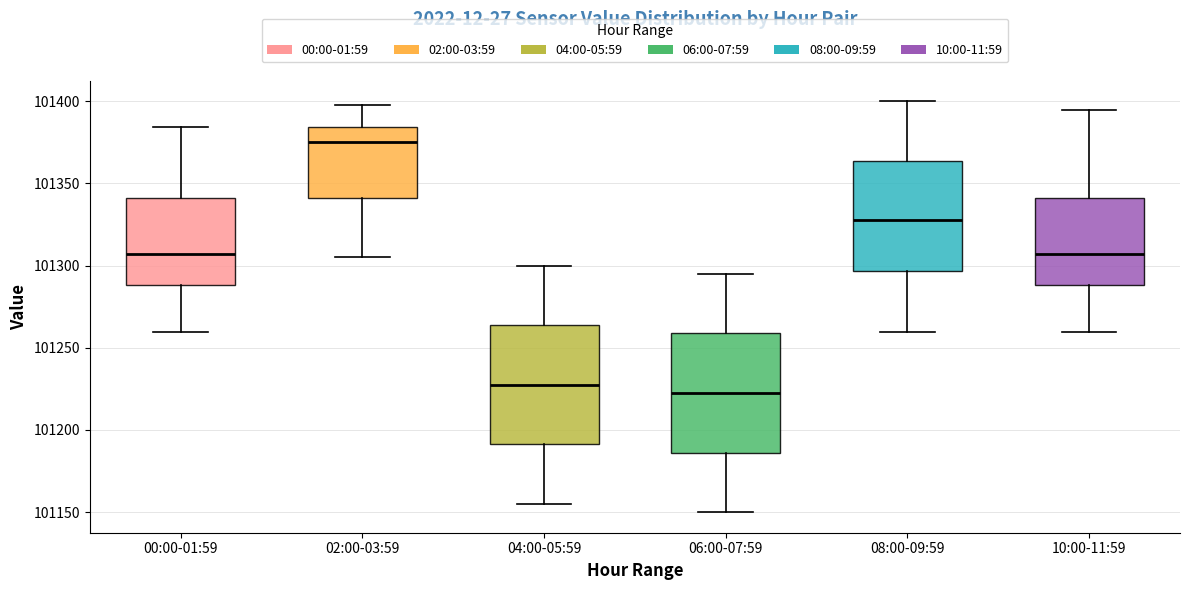

Where does the lower whisker of the box for 02:00-03:59 end on the y-axis? The values are not printed on the chart, so give them approximately, as read against the axis.

101305